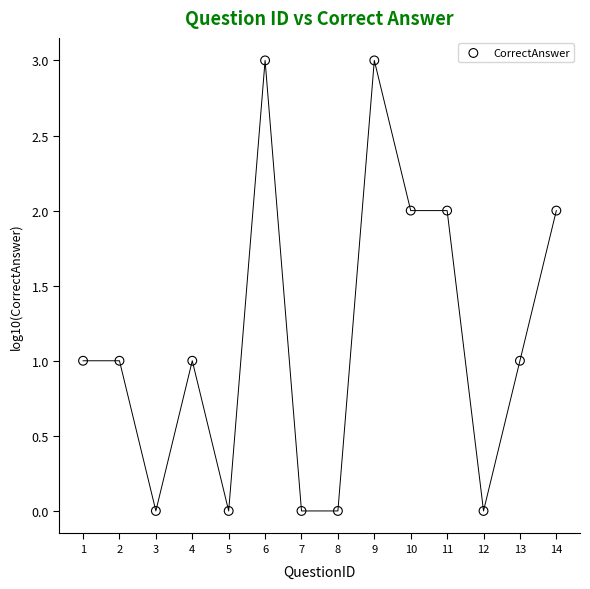

What is the range of Y values (max minus min)?

3